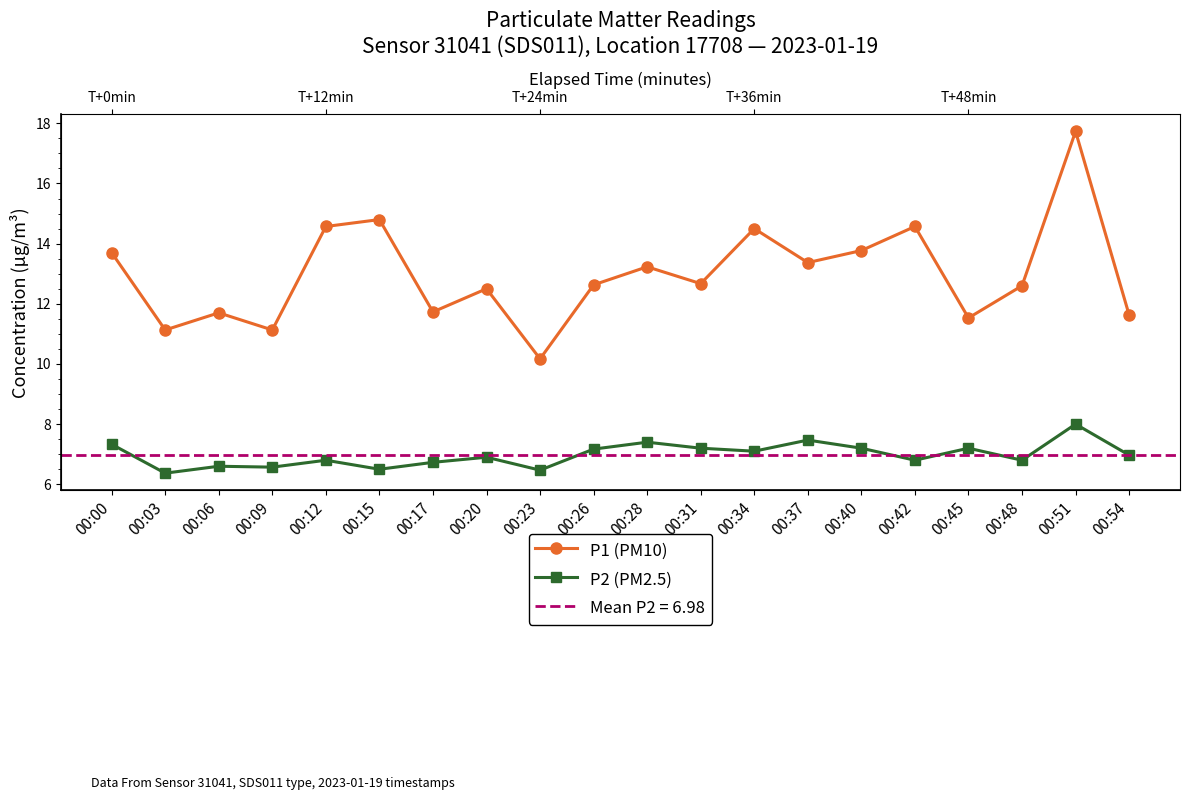

What is the sum of the P2 (PM2.5) values at 00:54 and 00:17?

13.7